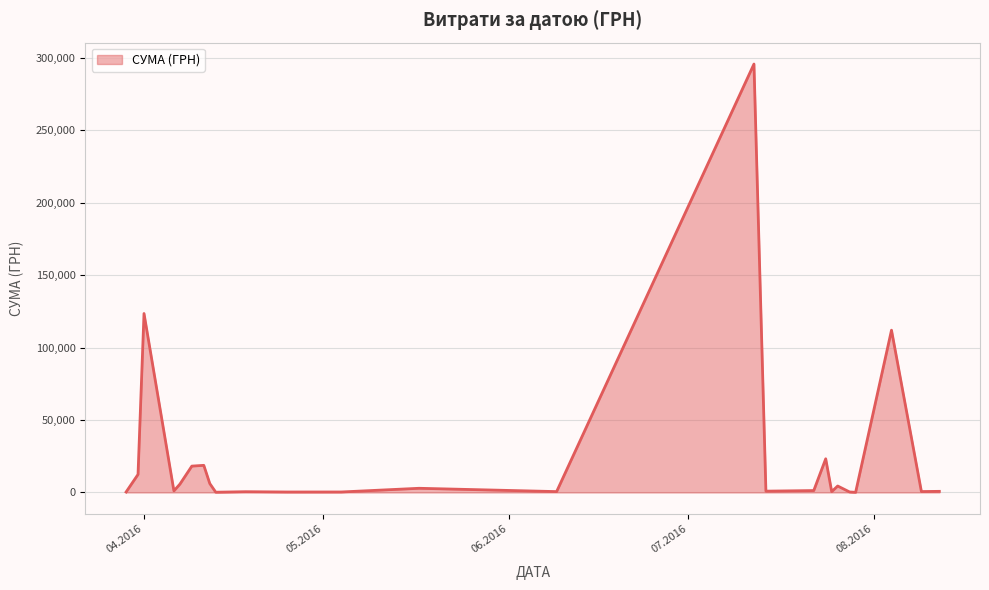

What is the difference between the maximum and minimum values?

295540.8